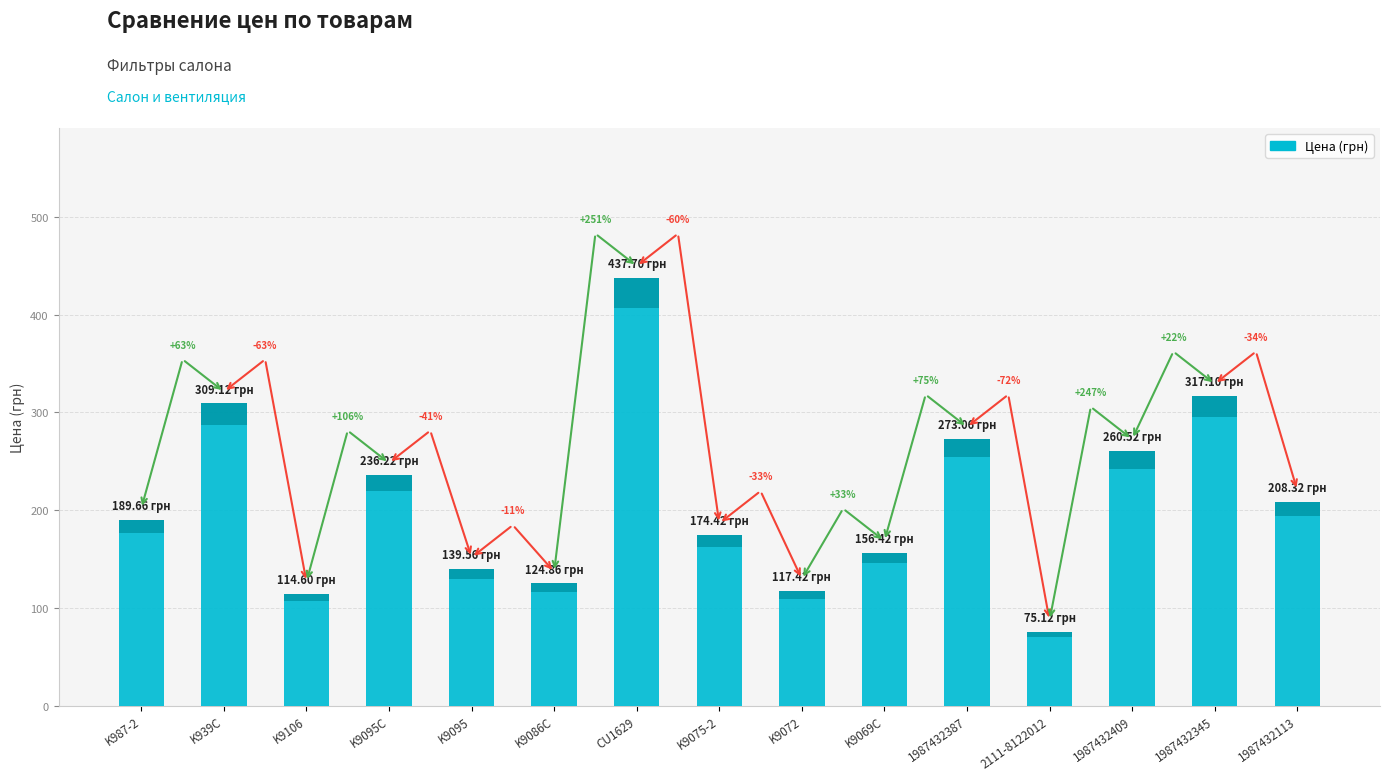

The value at K9106 is 114.6. True or false?

True